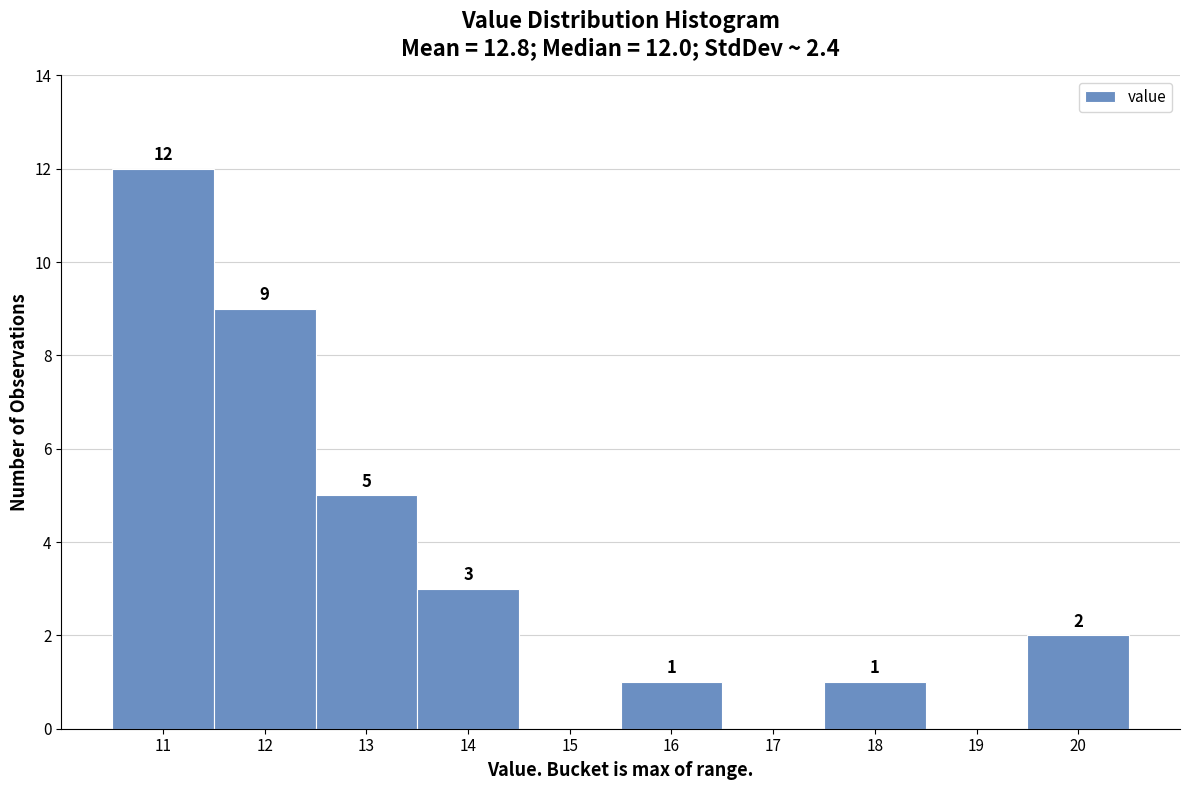

Which range on the x-axis has the tallest bar?

10.5 to 11.5